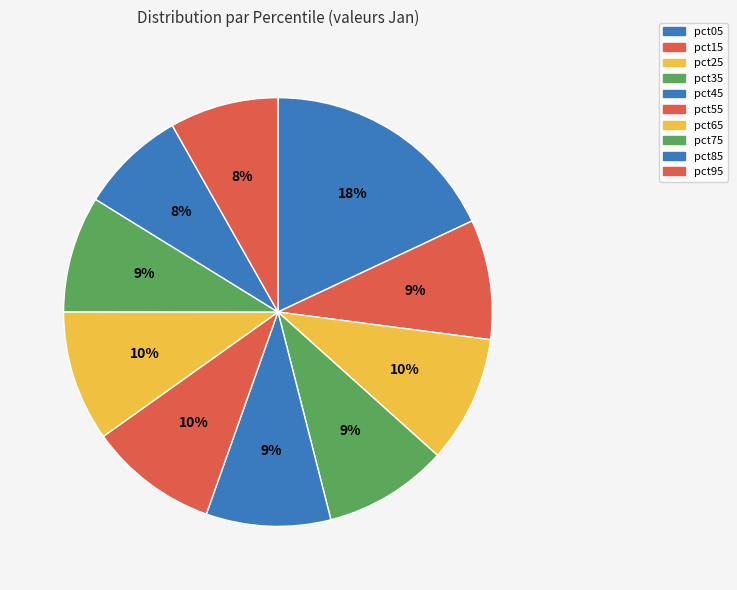

Count the number of slices in the pie.

10